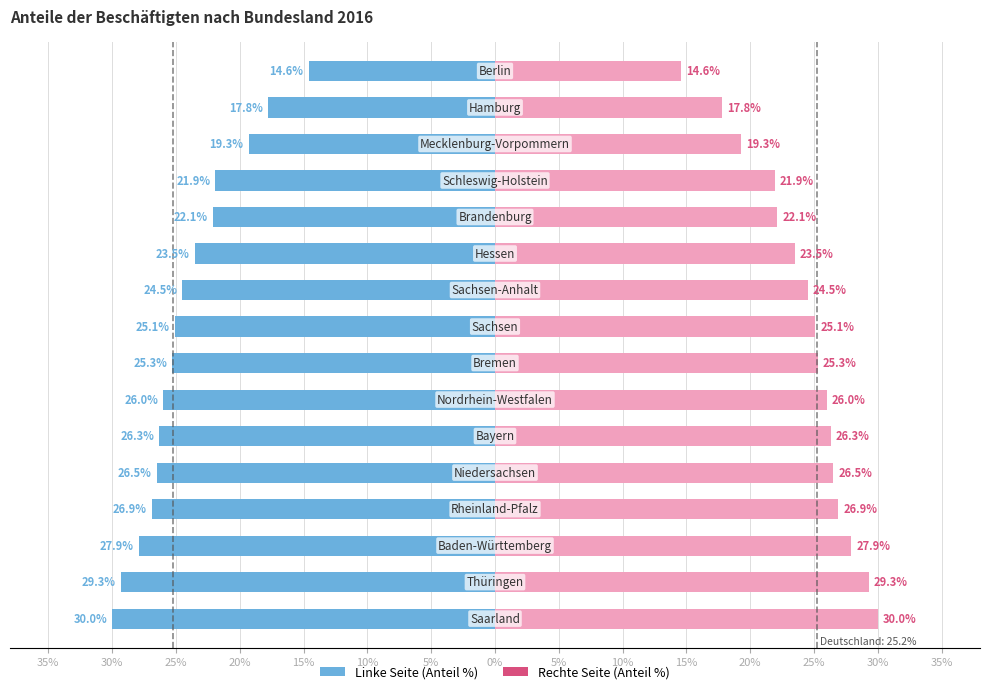

Where is the data nearest to the value -22?

20%